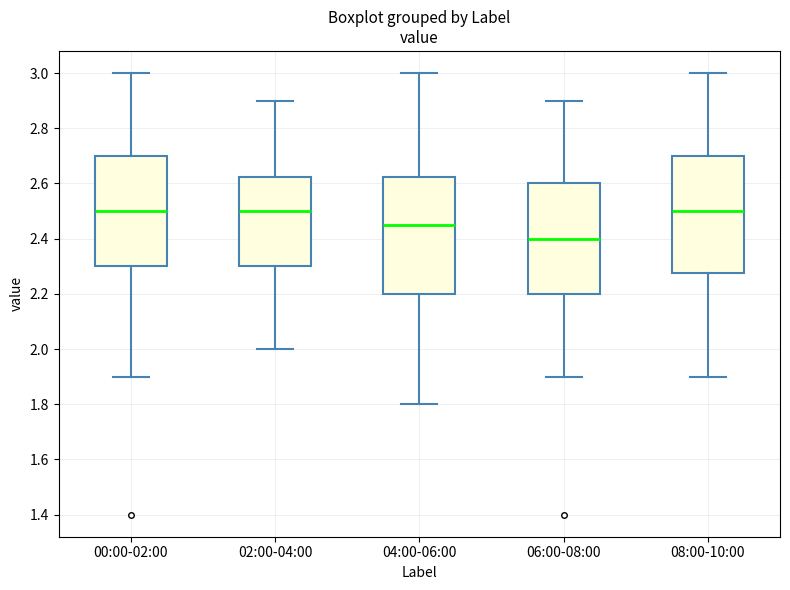

Reading left to right, read every box against the y-axis: the position of its median line, the range the box covers, and the ends of its whiskers. The values are not printed on the chart, so give them approximately, as read against the axis.

00:00-02:00: median 2.50, box 2.30 to 2.70, whiskers 1.90 to 3.00
02:00-04:00: median 2.50, box 2.30 to 2.62, whiskers 2.00 to 2.90
04:00-06:00: median 2.46, box 2.20 to 2.62, whiskers 1.80 to 3.00
06:00-08:00: median 2.40, box 2.20 to 2.60, whiskers 1.90 to 2.90
08:00-10:00: median 2.50, box 2.28 to 2.70, whiskers 1.90 to 3.00